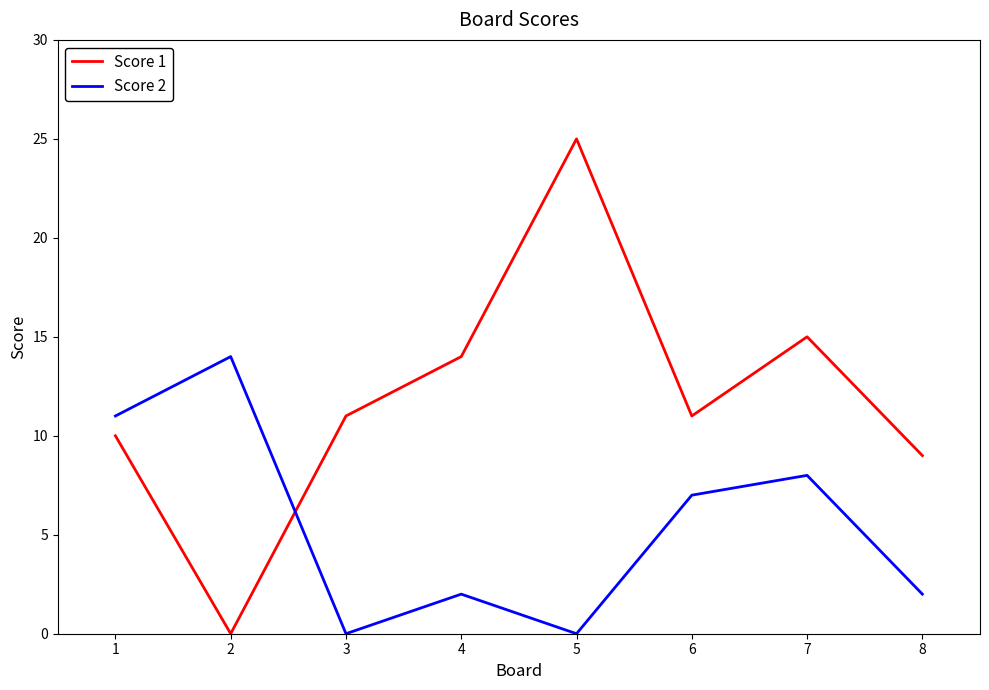

What is the difference between the highest and lowest values at 3?

11